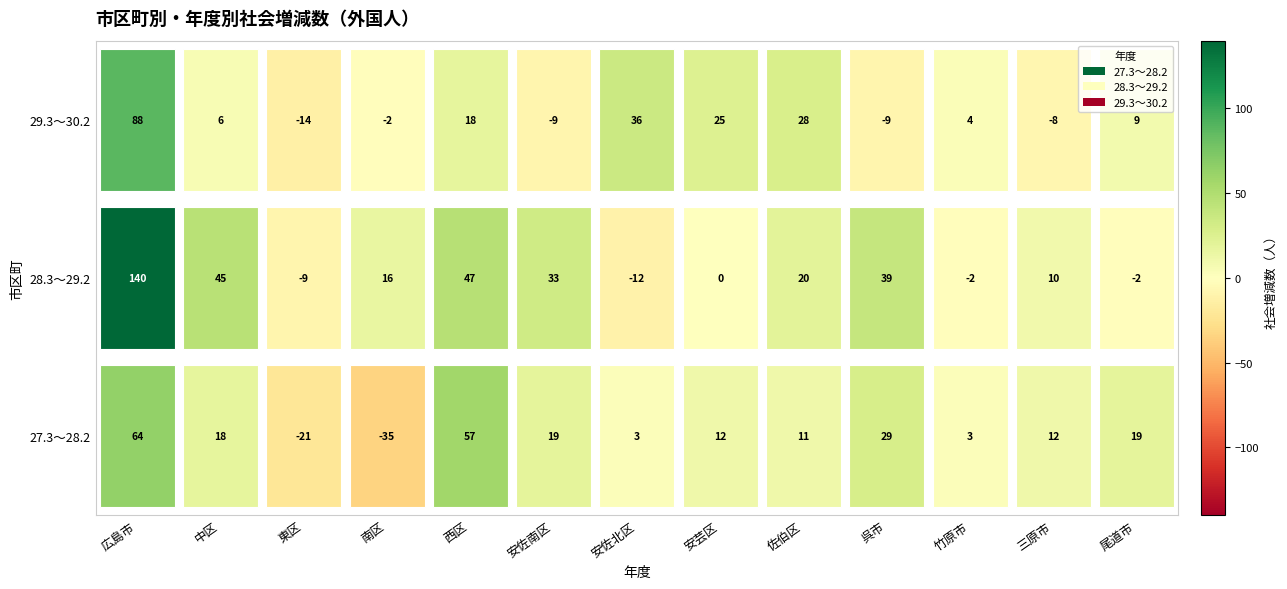

List the series in order of their peak value, highest first.

28.3～29.2, 29.3～30.2, 27.3～28.2